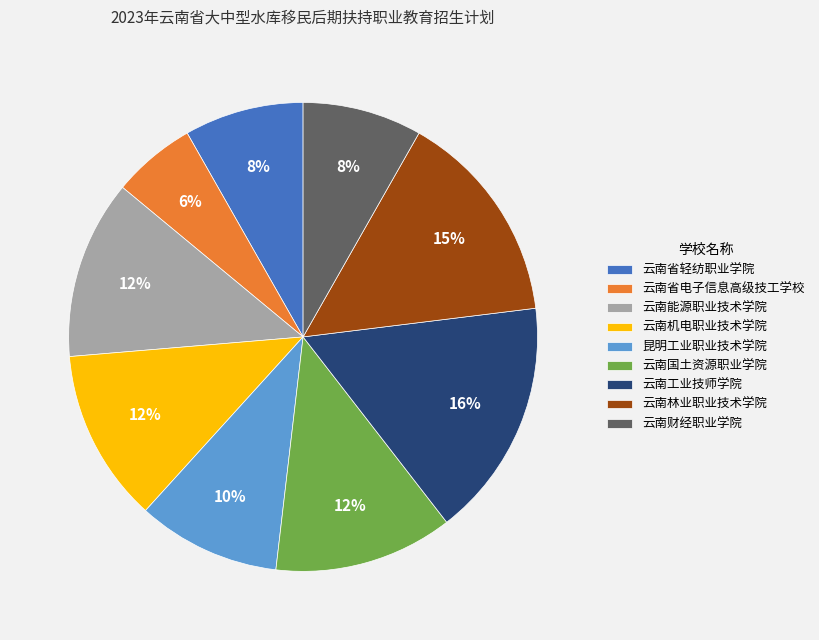

Count the number of slices in the pie.

9